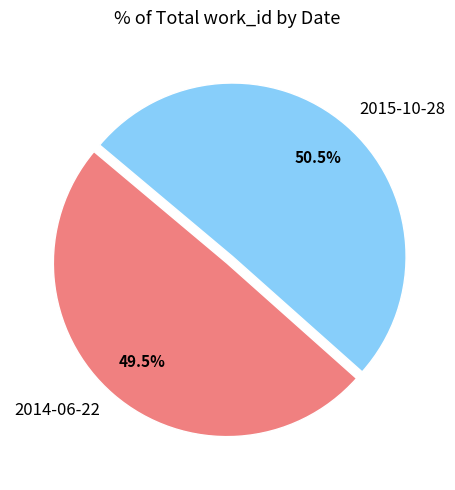

How many segments does this pie chart have?

2